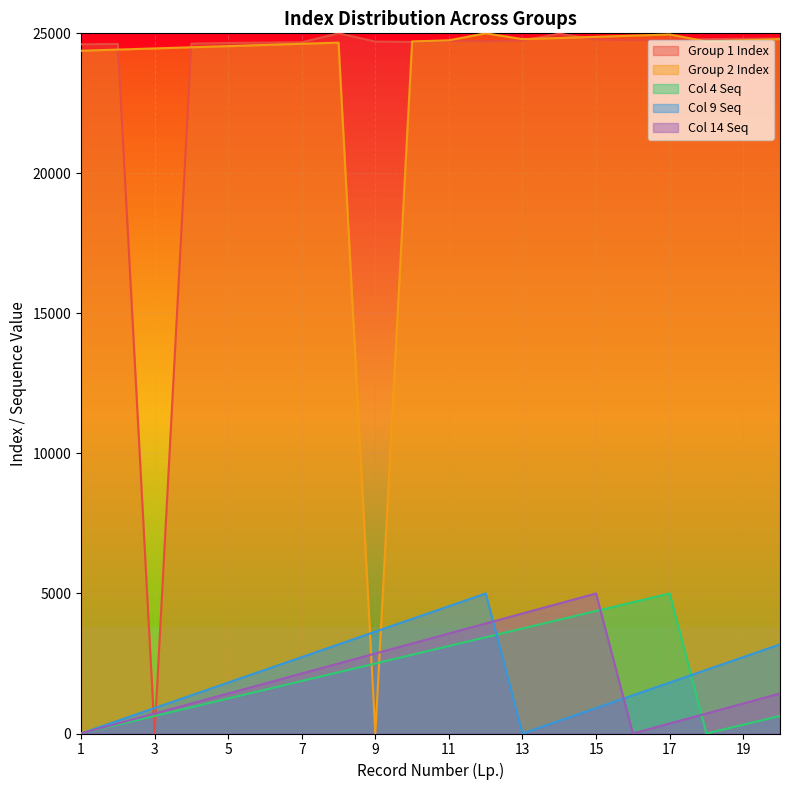

True or false: Col 9 Seq has a value of 3607.9 at 18.

False